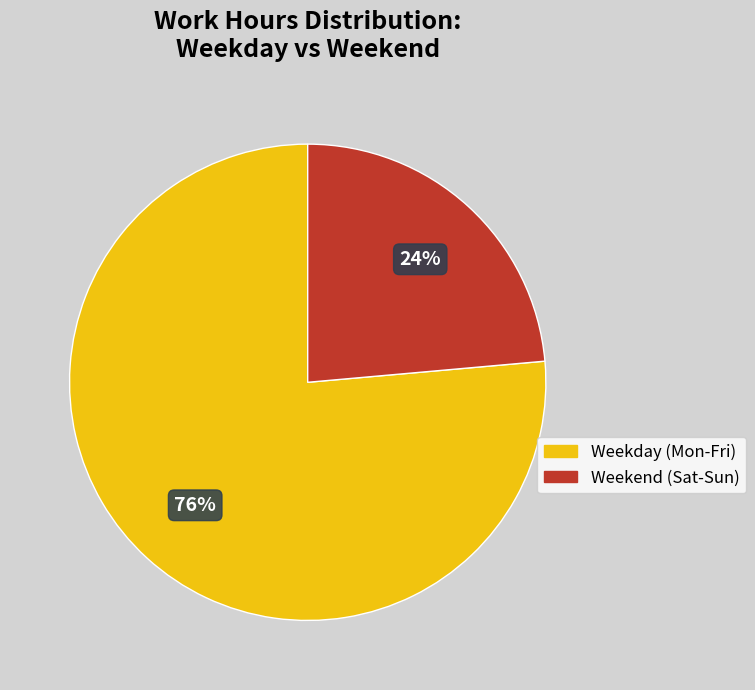

To the nearest percent, what is the combined percentage of Weekday (Mon-Fri) and Weekend (Sat-Sun)?

100%